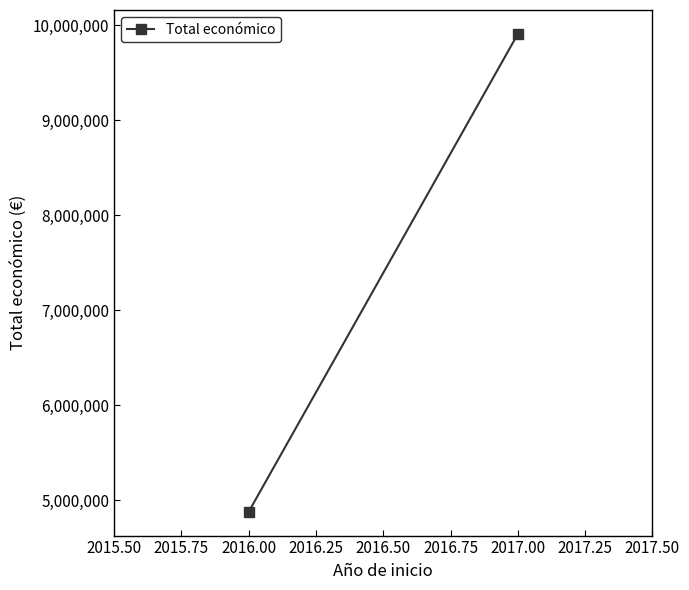

Does the chart have visible grid lines?

No